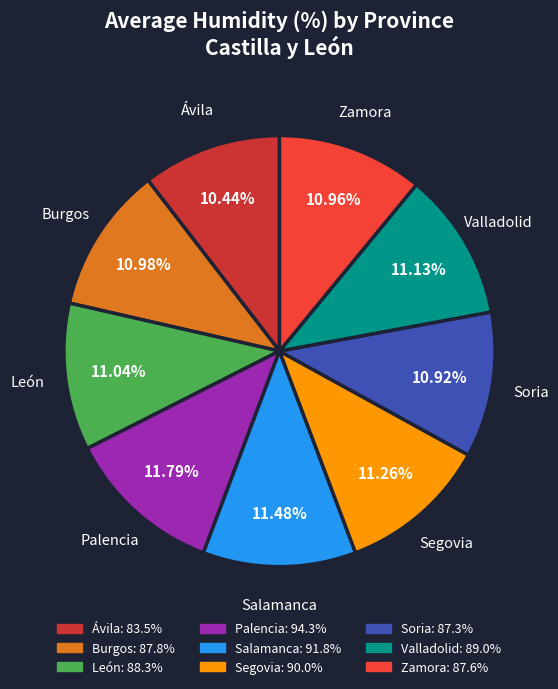

True or false: Valladolid accounts for 11% of the total.

True